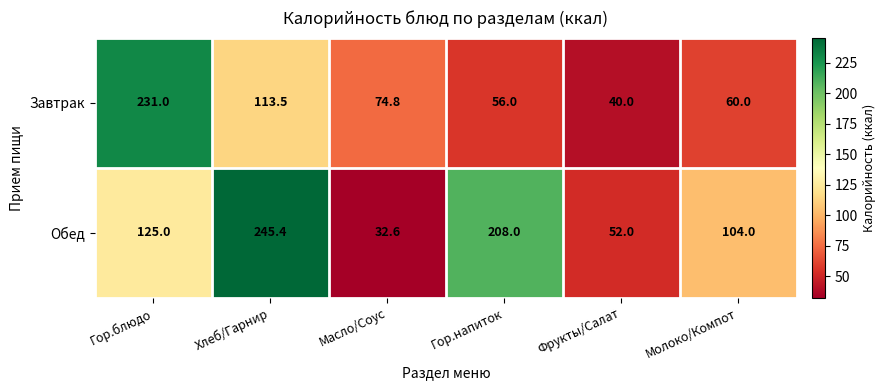

Which series has the largest total across all categories?

Обед